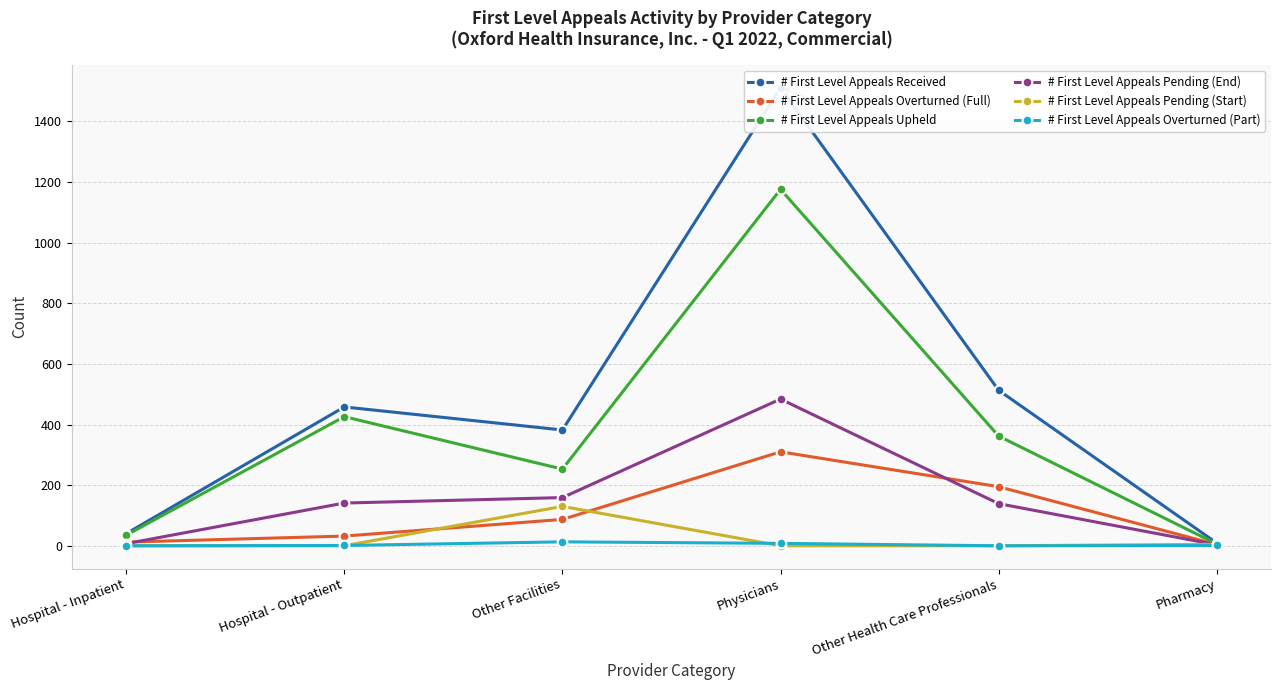

Which category has the lowest value in the # First Level Appeals Received series?

Pharmacy